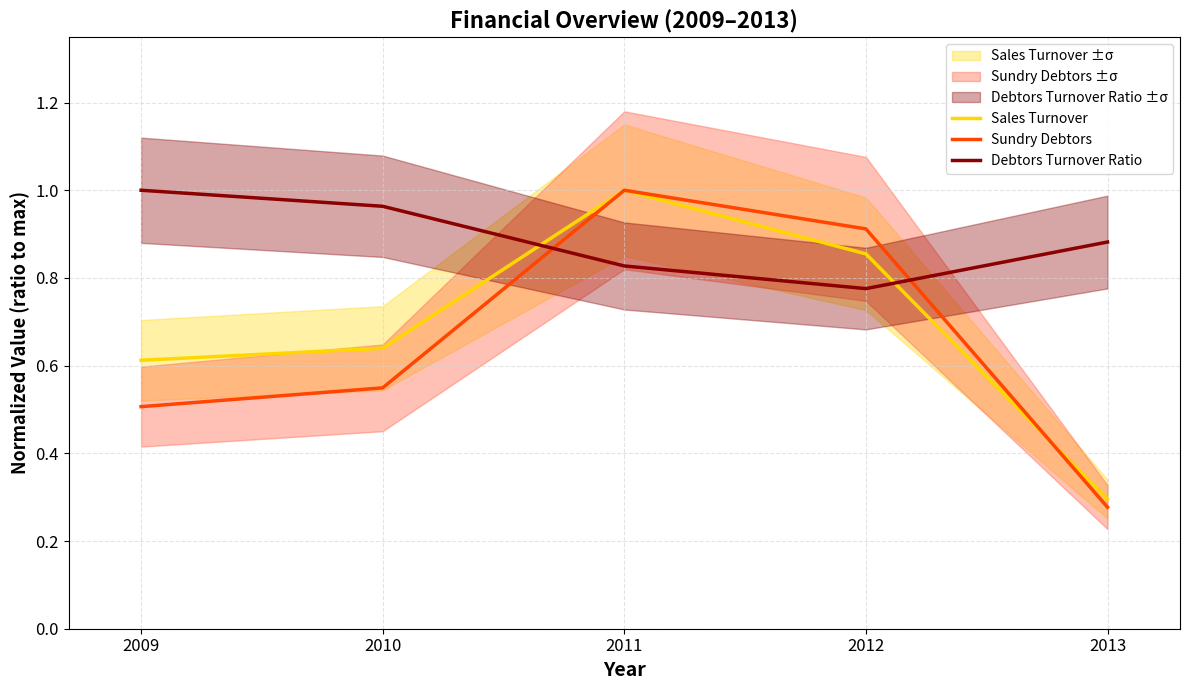

The Sales Turnover series shows 0.6 at 2009. True or false?

True